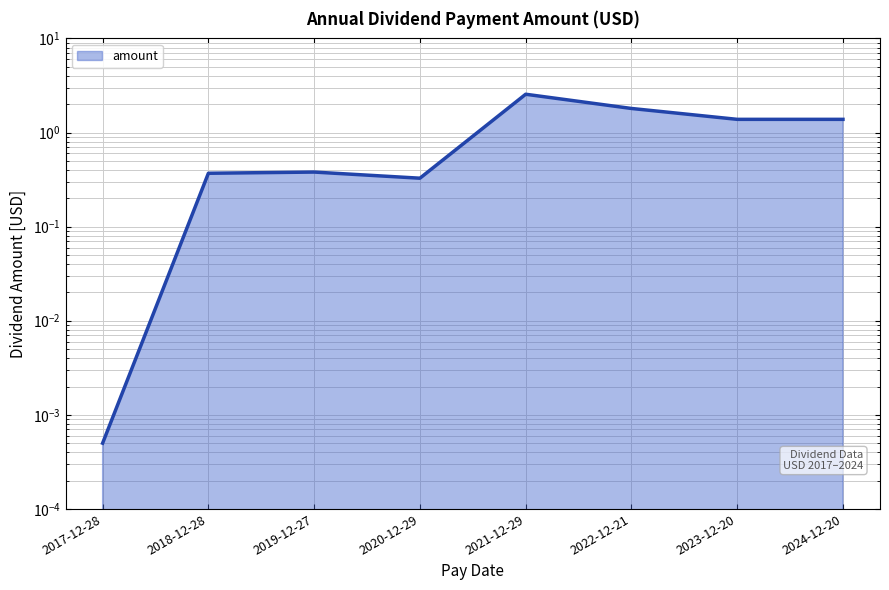

What is the difference between the values at 2022-12-21 and 2019-12-27?

1.4